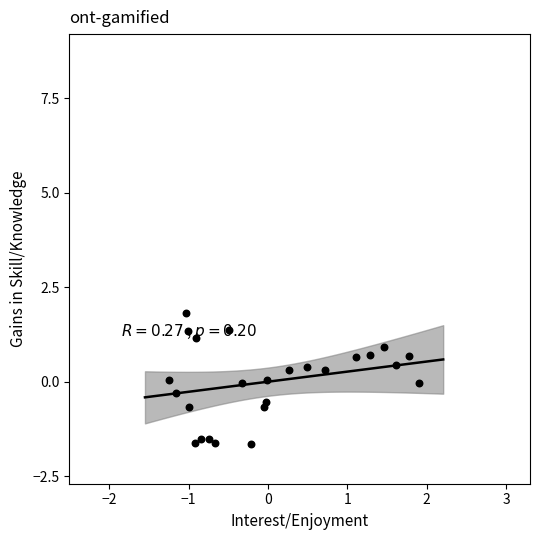

What is the range of X values (max minus min)?

3.2